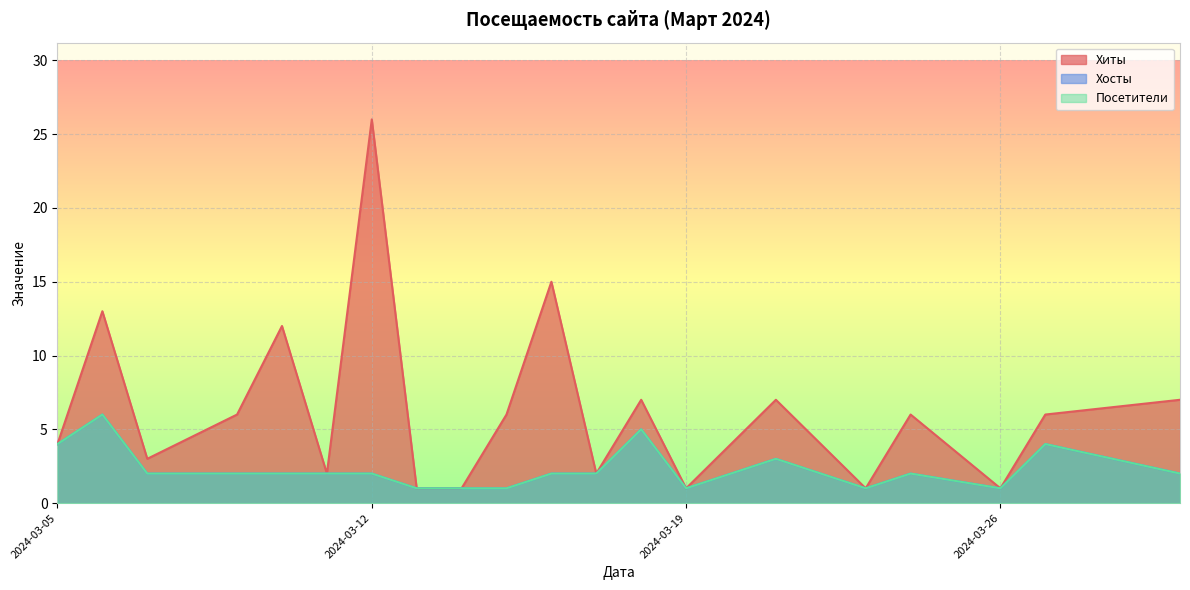

In Хиты, how many points are higher than both neighbors (excluding endpoints)?

7